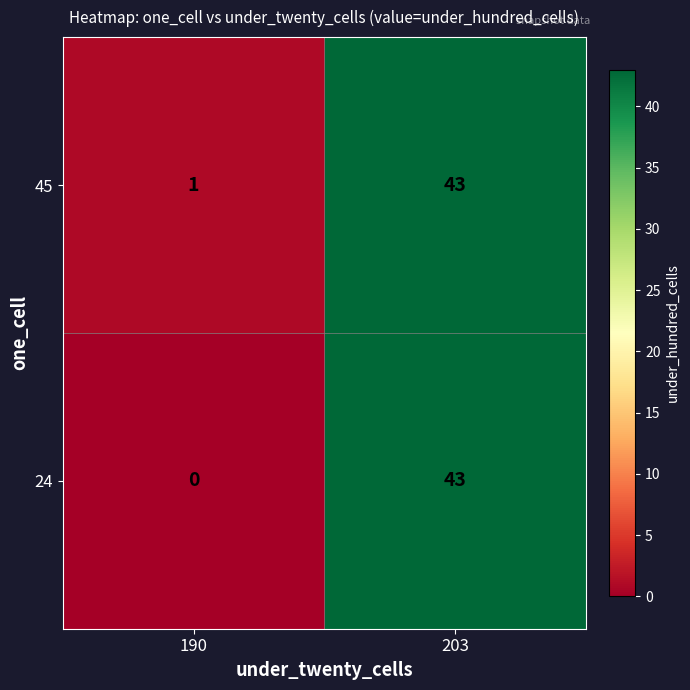

What is the total value across all series at 190?

1